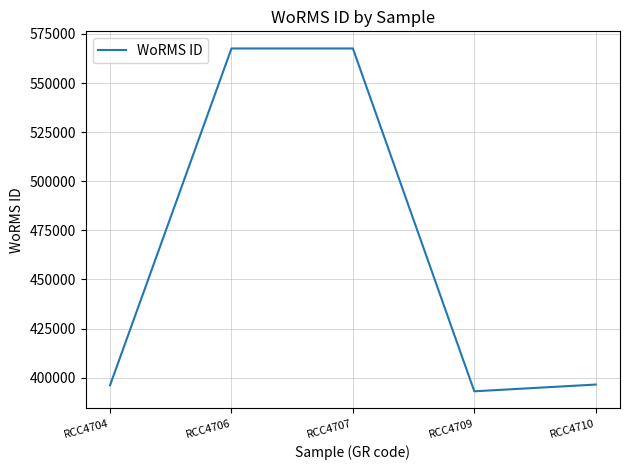

What is the difference between the values at RCC4707 and RCC4709?

174502